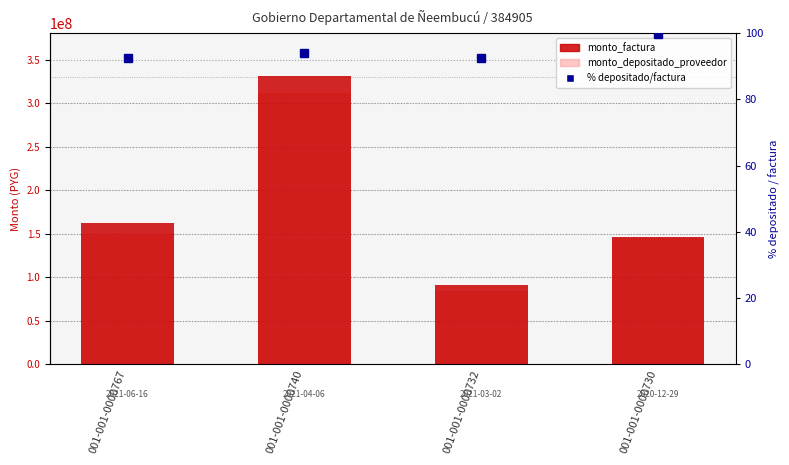

List the labels in order of monto_depositado_proveedor value, smallest first.

001-001-0000732, 001-001-0000730, 001-001-0000767, 001-001-0000740